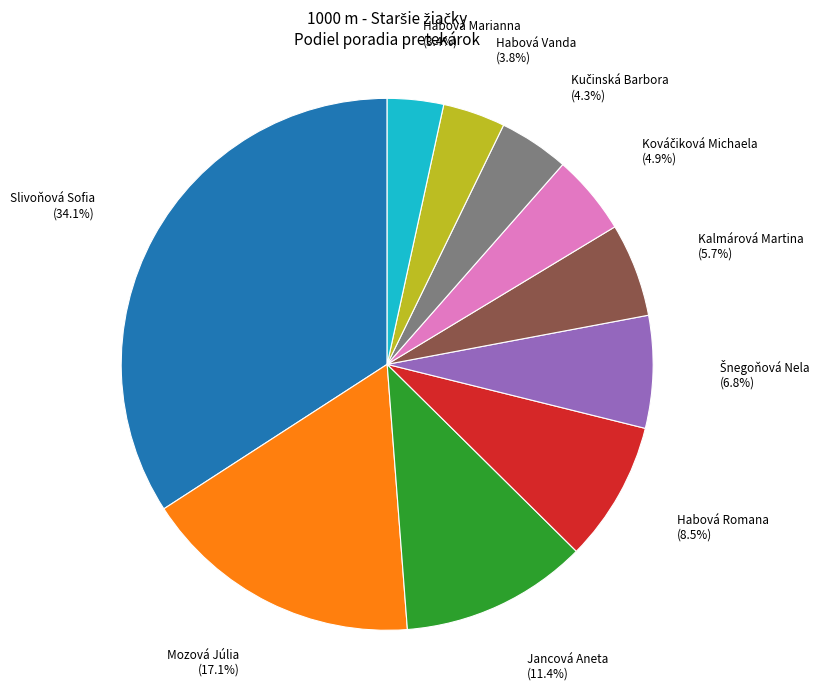

Between Mozová Júlia and Jancová Aneta, which is larger?

Mozová Júlia